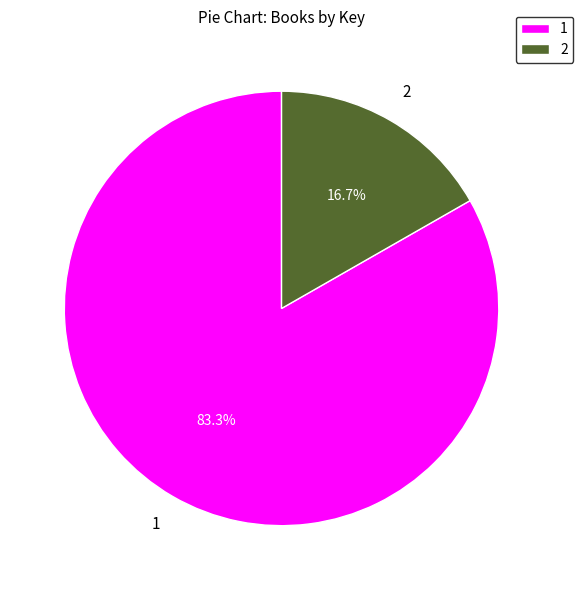

Does 2 represent more than half of the total?

No